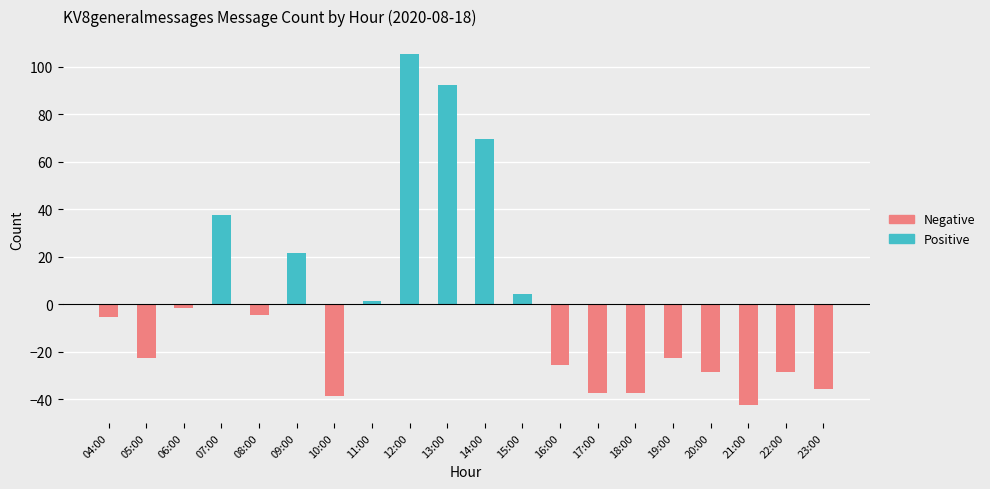

What is the maximum value shown in the chart?

105.4